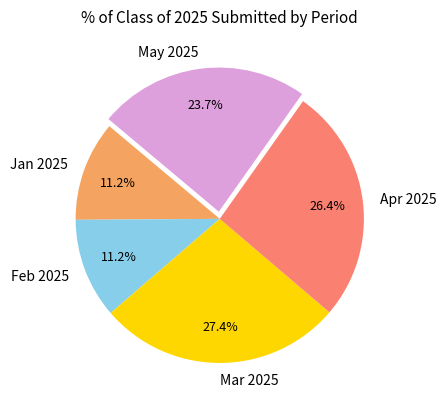

Between May 2025 and Apr 2025, which is larger?

Apr 2025